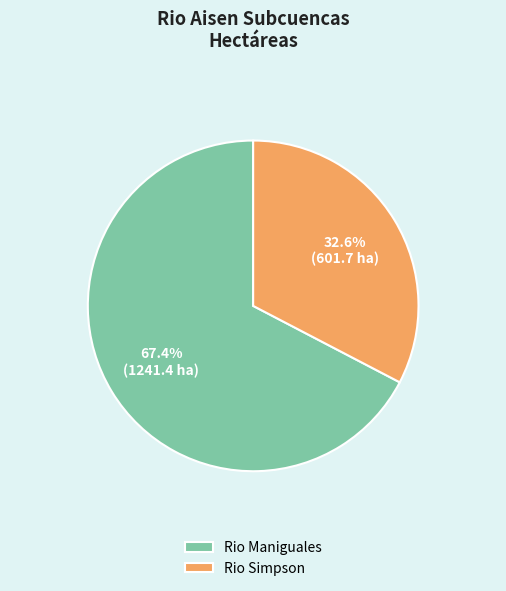

True or false: Rio Maniguales accounts for 54% of the total.

False